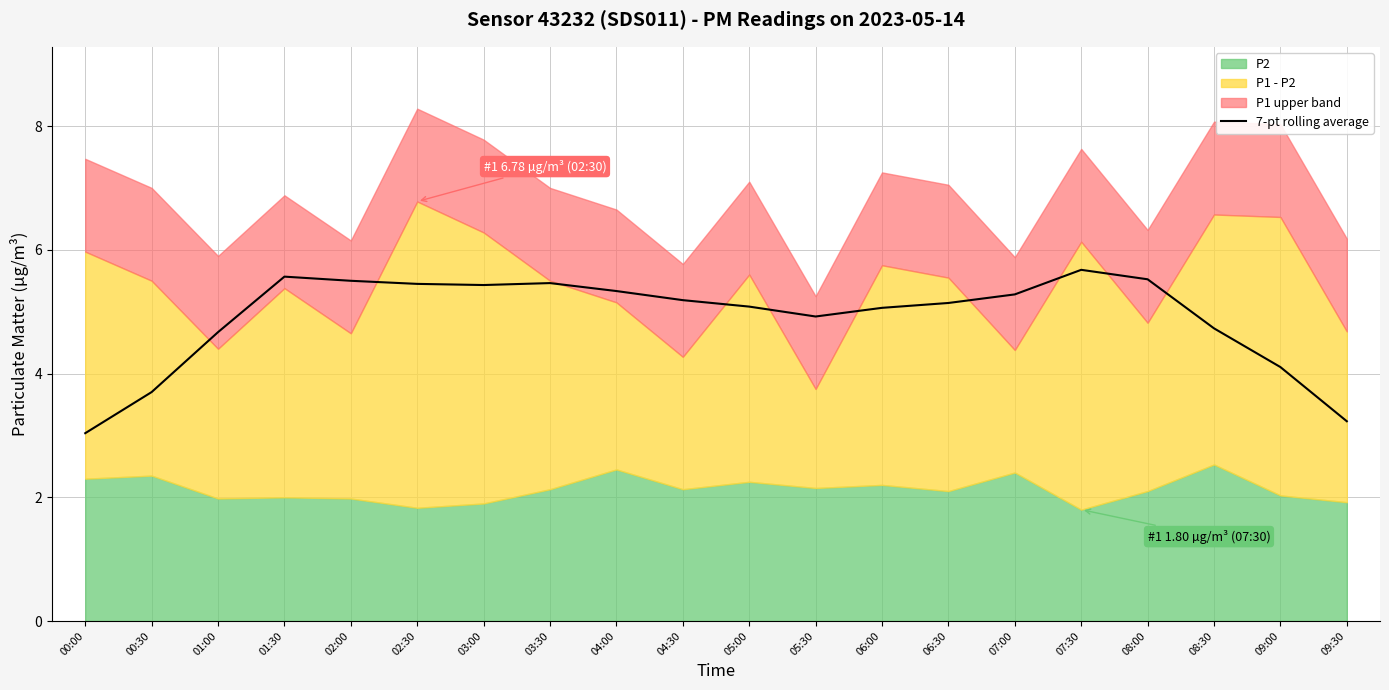

Reading left to right, extract all data points from this chart.

3.0	3.7	4.7	5.6	5.5	5.4	5.4	5.5	5.3	5.2	5.1	4.9	5.1	5.1	5.3	5.7	5.5	4.7	4.1	3.2